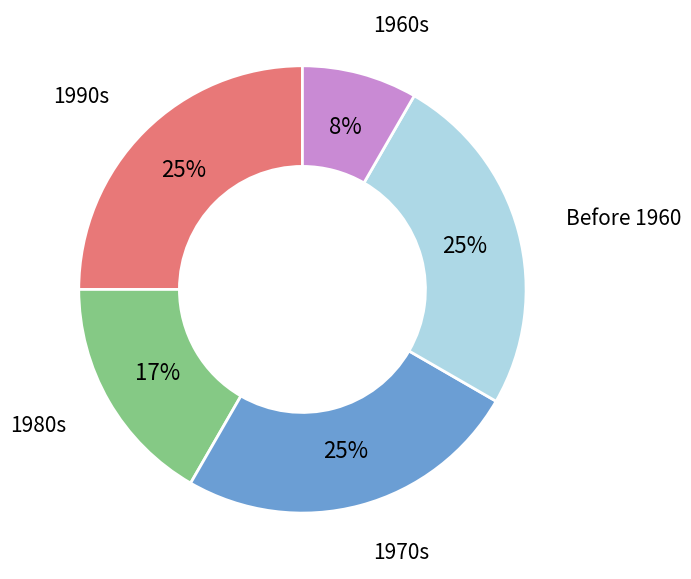

To the nearest percent, what is the difference between the largest and smallest slice percentages?

17%